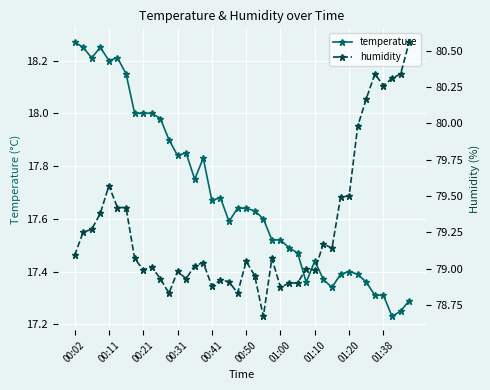

The value of temperature at 01:20 is 5.3. True or false?

False